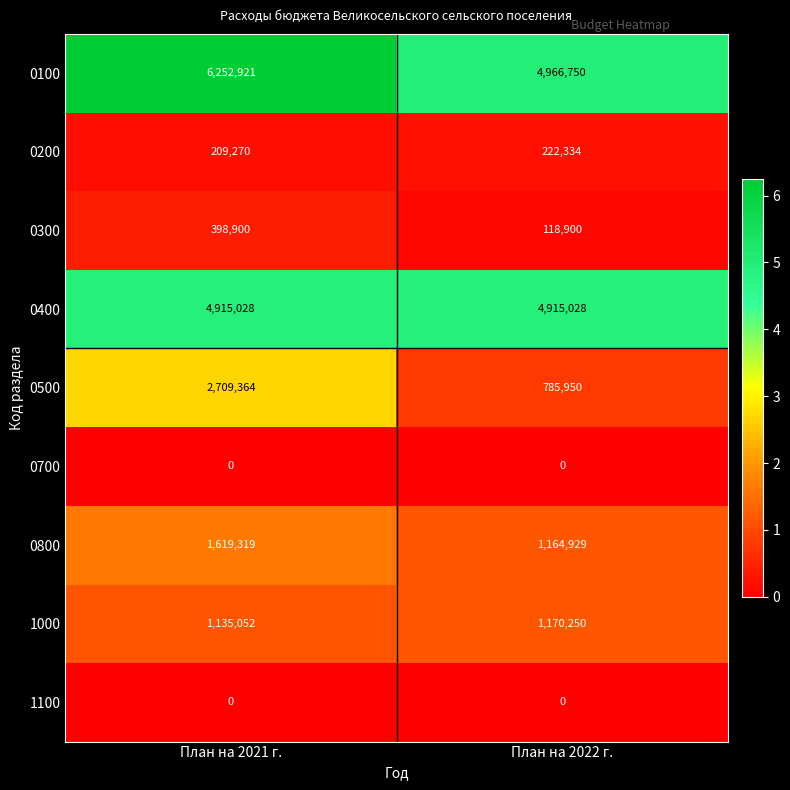

True or false: 0500 has a value of 2709364 at План на 2021 г..

True